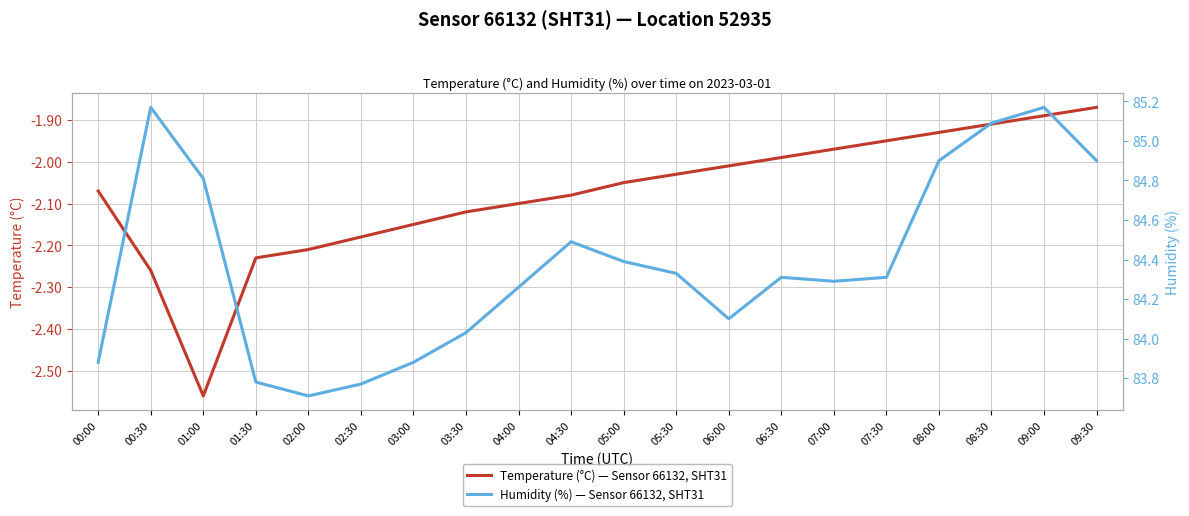

What is the average value of the Temperature (°C) — Sensor 66132, SHT31 series?

-2.1